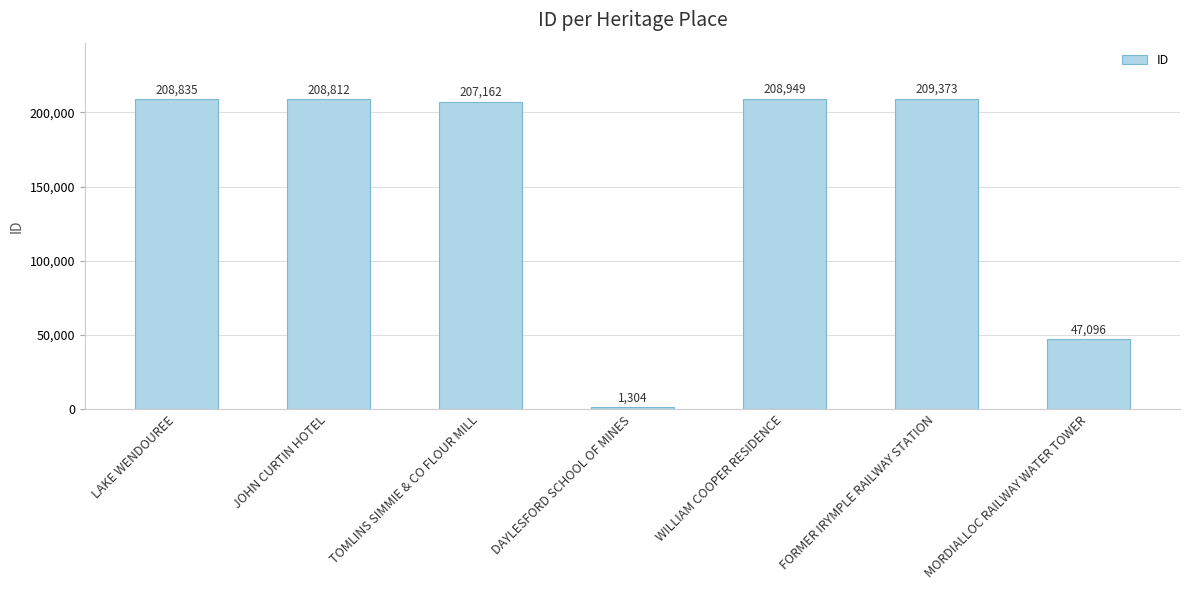

What is the average value?

155933